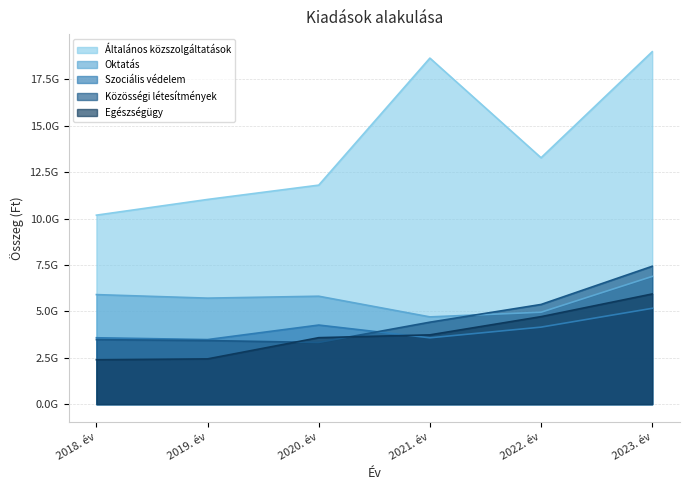

Reading right to left, list all the values displayed in this chart.

Általános közszolgáltatások: 18994376263	13280318352	18651066633	11805387697	11033815443	10187464082
Oktatás: 6885533418	4956244315	4704822109	5818758493	5715781299	5905825500
Szociális védelem: 5166919629	4152938340	3577072636	4264639734	3482496800	3579929600
Közösségi létesítmények: 7432316463	5374305659	4419613500	3326137614	3429801758	3478294054
Egészségügy: 5940157506	4717827798	3736015748	3584580395	2441519966	2395275486